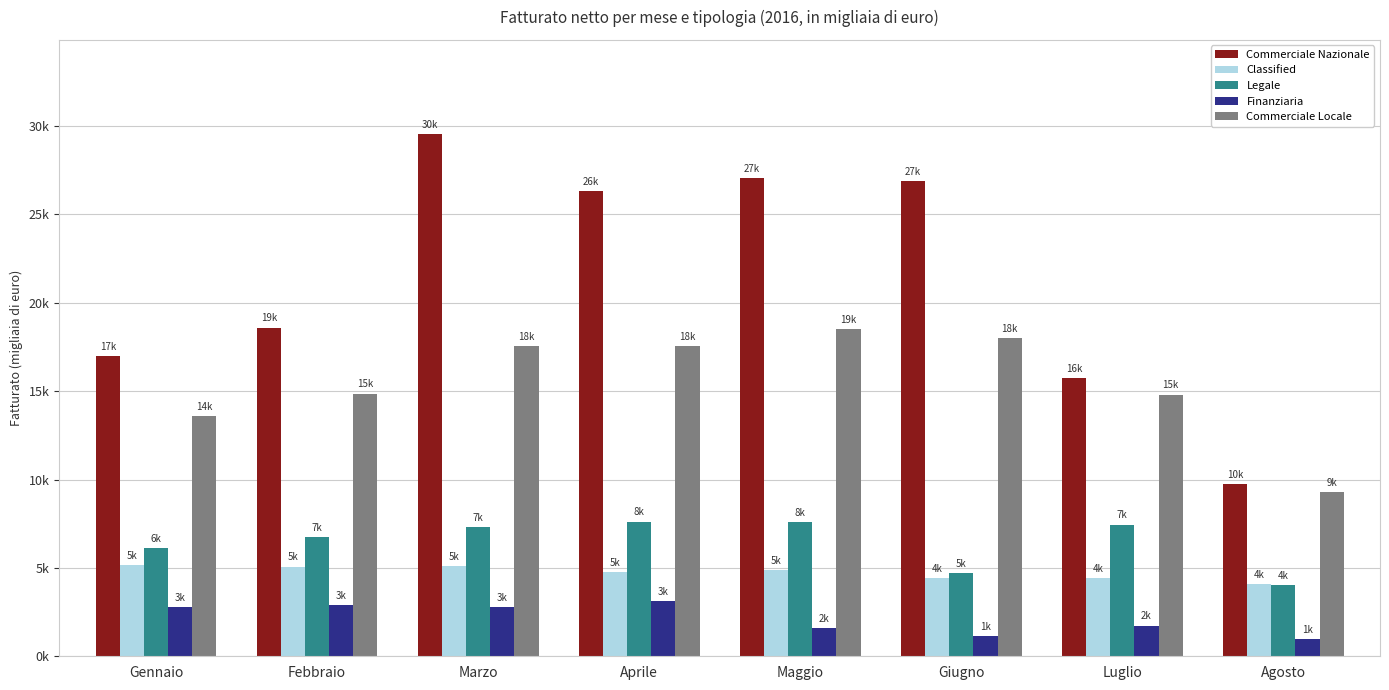

Reading left to right, what are all the values shown in this chart?

Commerciale Nazionale: Gennaio=16995.9	Febbraio=18603.1	Marzo=29557.6	Aprile=26325.6	Maggio=27040.6	Giugno=26886.6	Luglio=15762.7	Agosto=9738.8
Classified: Gennaio=5165.9	Febbraio=5074.9	Marzo=5124.6	Aprile=4757.5	Maggio=4870.8	Giugno=4435.1	Luglio=4407.4	Agosto=4091.5
Legale: Gennaio=6100.6	Febbraio=6724.3	Marzo=7306.9	Aprile=7622.4	Maggio=7579.2	Giugno=4729.6	Luglio=7451.8	Agosto=4024.9
Finanziaria: Gennaio=2762.1	Febbraio=2881.2	Marzo=2802.6	Aprile=3112.5	Maggio=1600.1	Giugno=1160.2	Luglio=1735.2	Agosto=979.0
Commerciale Locale: Gennaio=13609.4	Febbraio=14866.9	Marzo=17532.9	Aprile=17538.7	Maggio=18527.4	Giugno=17993.2	Luglio=14808.2	Agosto=9308.9